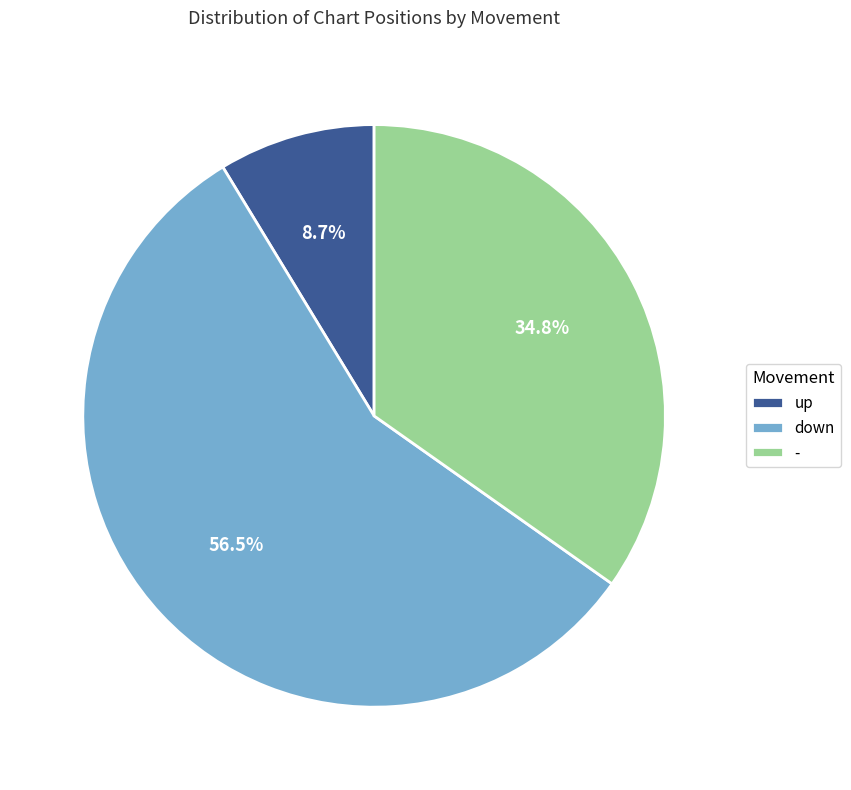

Which slice is the smallest?

up